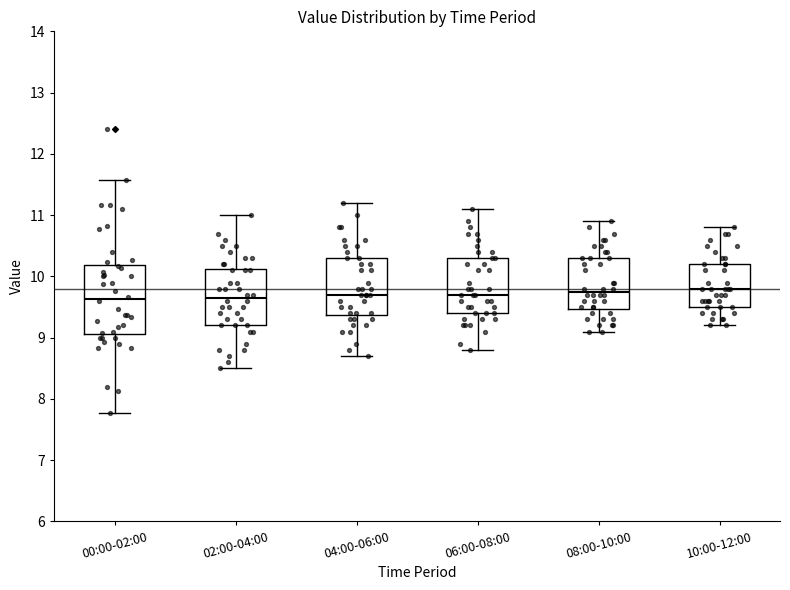

Reading left to right, transcribe this box plot: for each box, give where its median line is, the range the box spans, and where its two whiskers end, as read against the y-axis. The values are not printed on the chart, so give them approximately, as read against the axis.

00:00-02:00: median 9.6, box 9.1 to 10.2, whiskers 7.8 to 11.6
02:00-04:00: median 9.7, box 9.2 to 10.1, whiskers 8.5 to 11.0
04:00-06:00: median 9.7, box 9.4 to 10.3, whiskers 8.7 to 11.2
06:00-08:00: median 9.7, box 9.4 to 10.3, whiskers 8.8 to 11.1
08:00-10:00: median 9.8, box 9.5 to 10.3, whiskers 9.1 to 10.9
10:00-12:00: median 9.8, box 9.5 to 10.2, whiskers 9.2 to 10.8